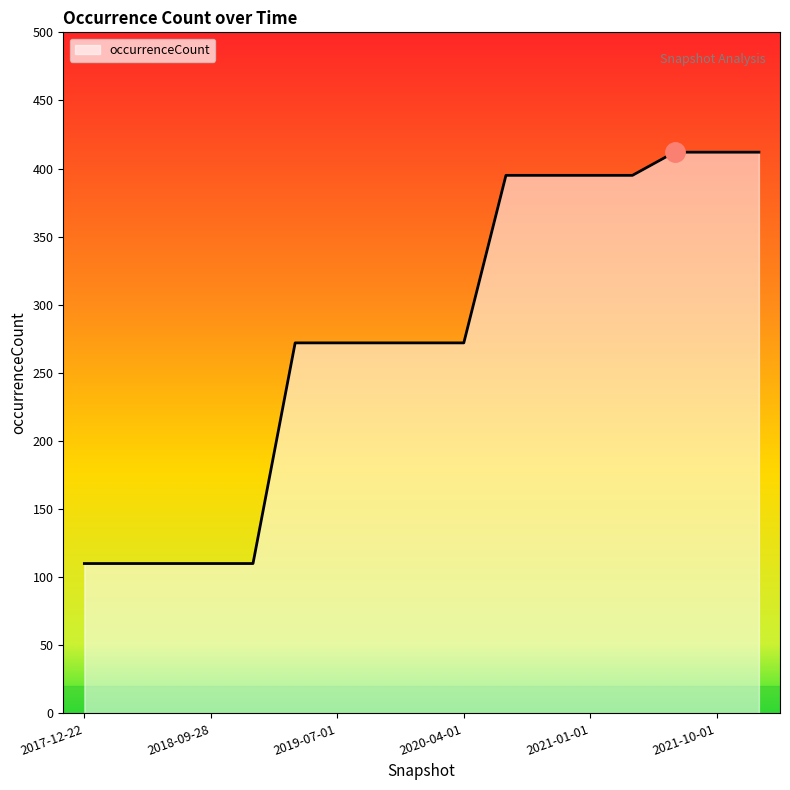

What is the minimum value shown in the chart?

110